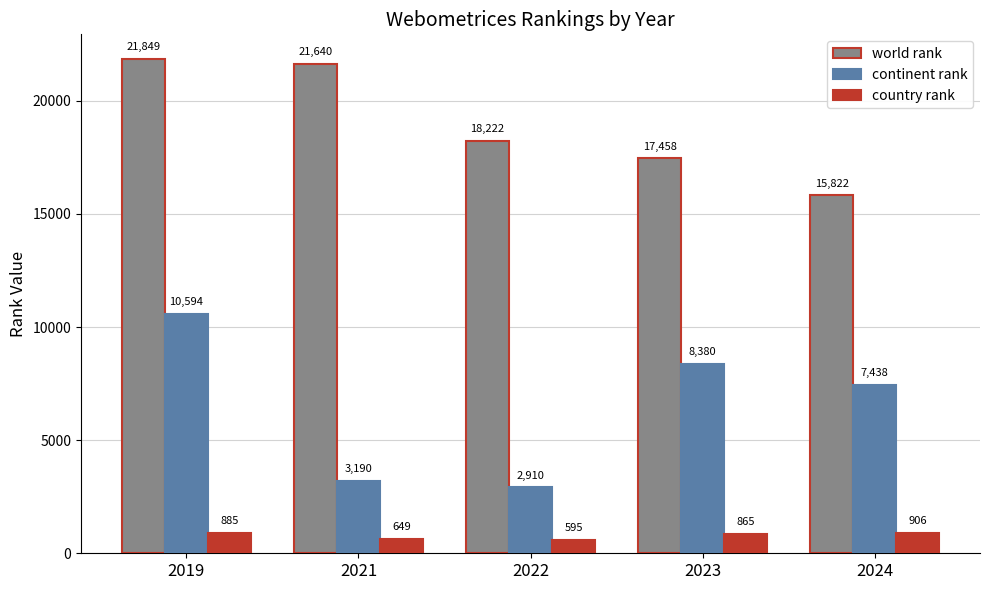

At which label is country rank closest to 750?

2021